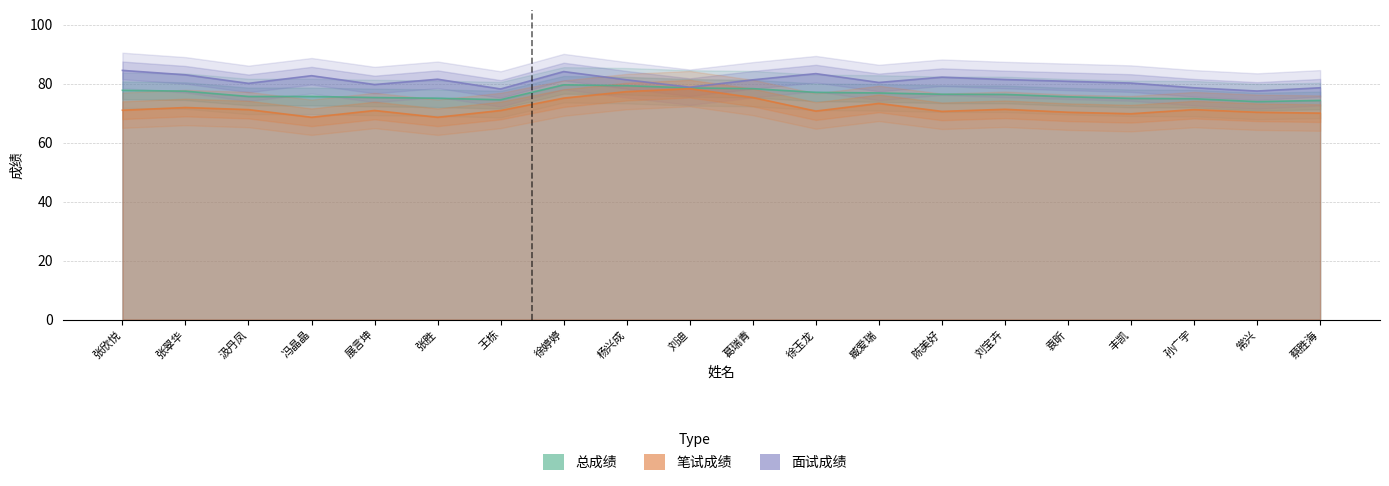

True or false: 笔试成绩 and 面试成绩 intersect in this chart.

False